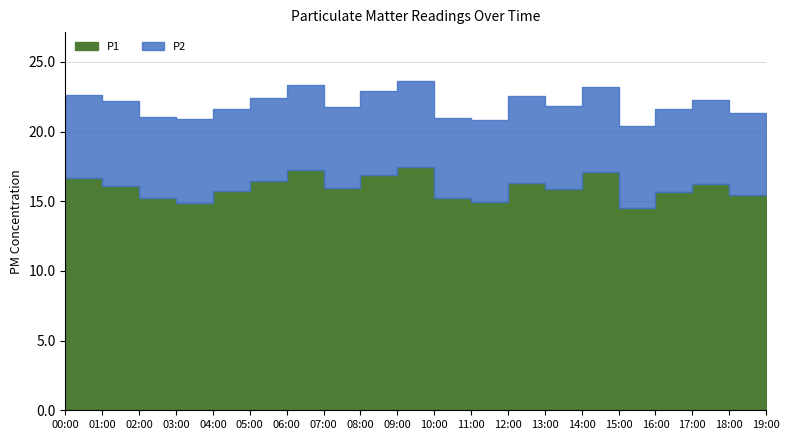

List the series in order of their peak value, lowest first.

P2, P1